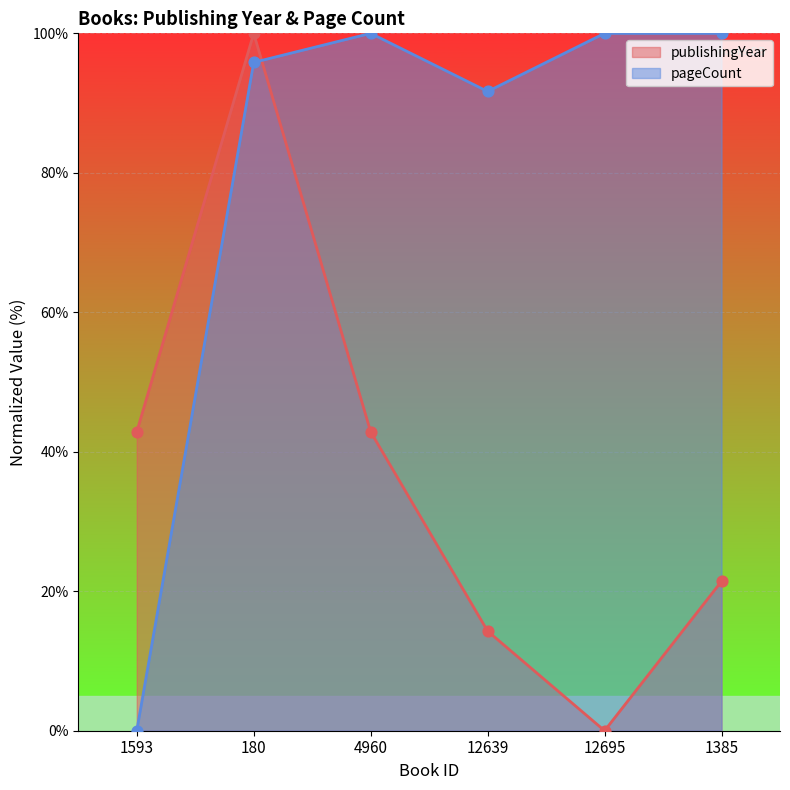

Which series contains the lowest Y value?

publishingYear